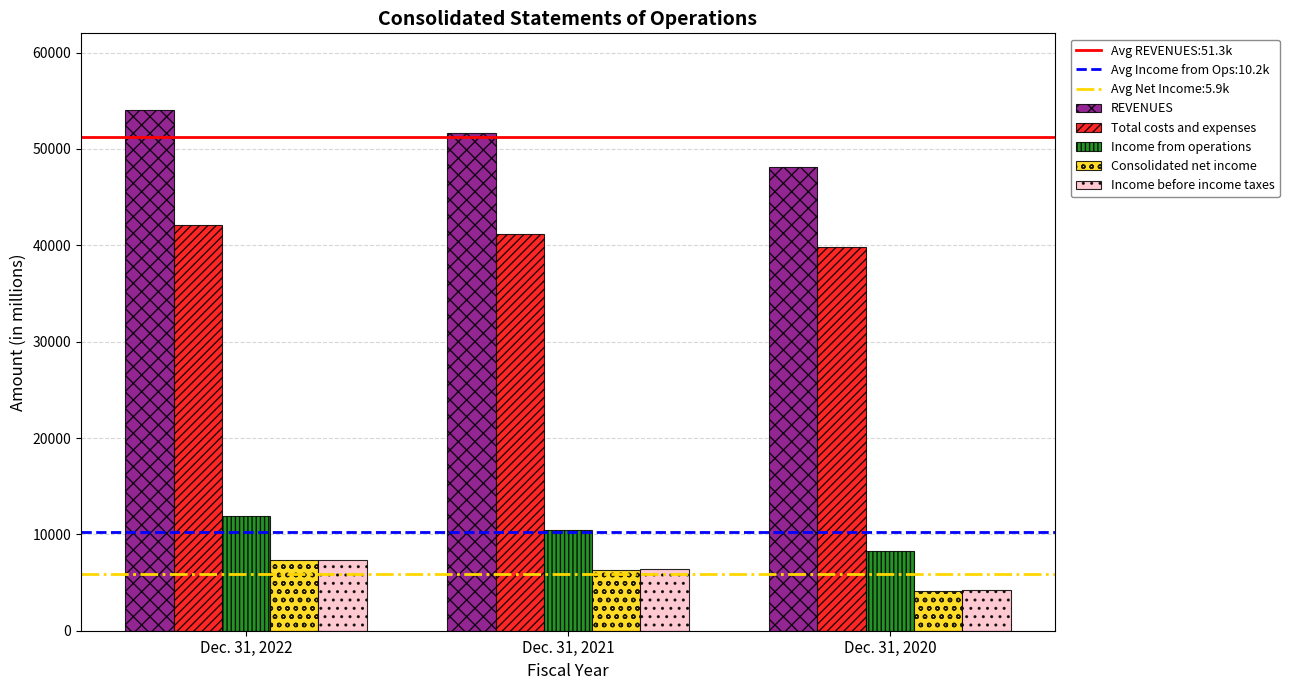

What is the minimum value shown in the chart?

4166